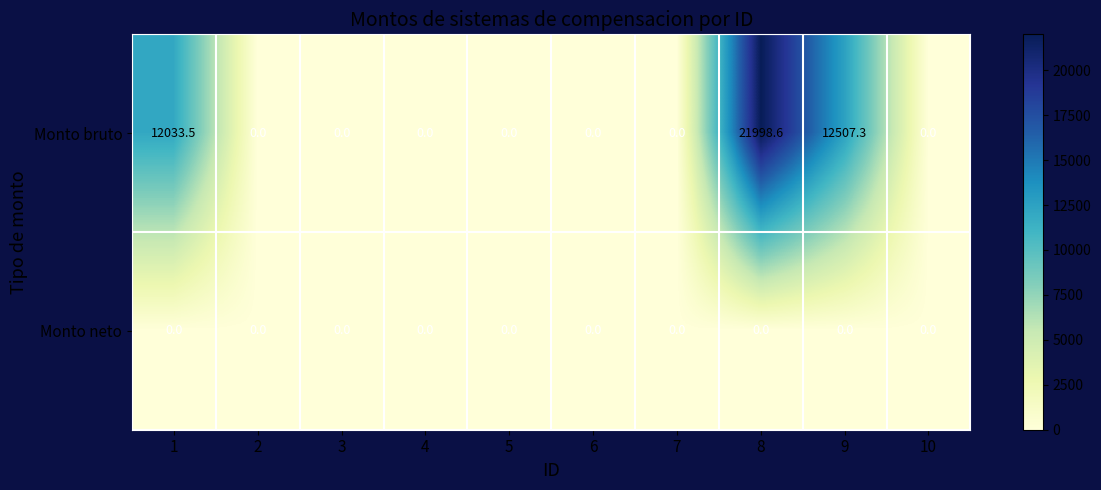

Is the value of Monto bruto at 1 greater than the value of Monto neto at 4?

Yes